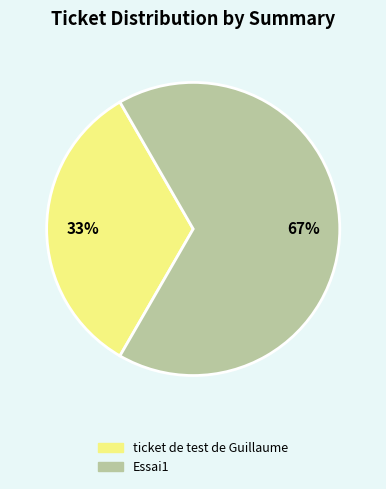

How many segments does this pie chart have?

2